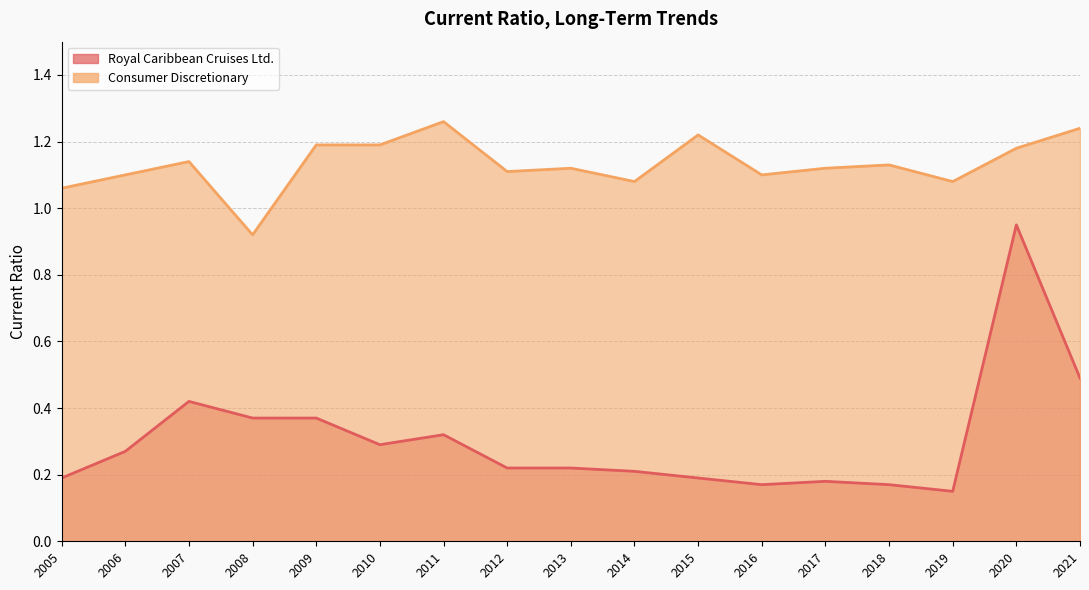

The value of Royal Caribbean Cruises Ltd. at 2013 is 0.3. True or false?

False